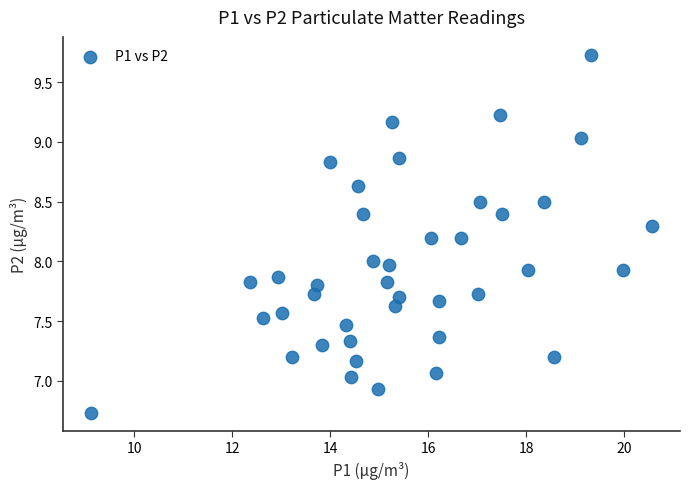

What is the range of Y values (max minus min)?

3.0